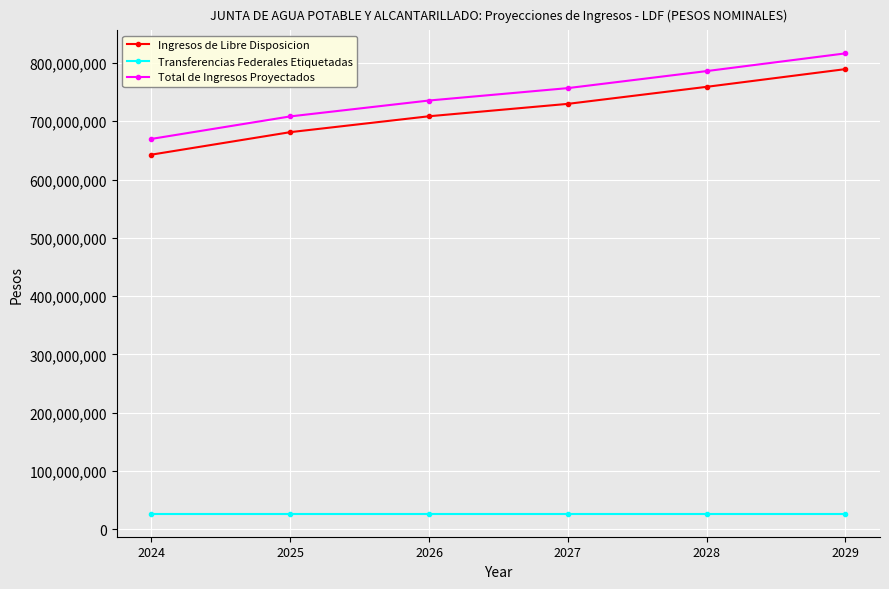

At how many categories does at least one series exceed 279827533?

6